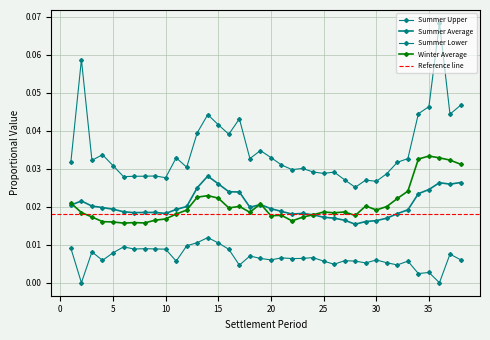

How many lines are shown in the chart?

4